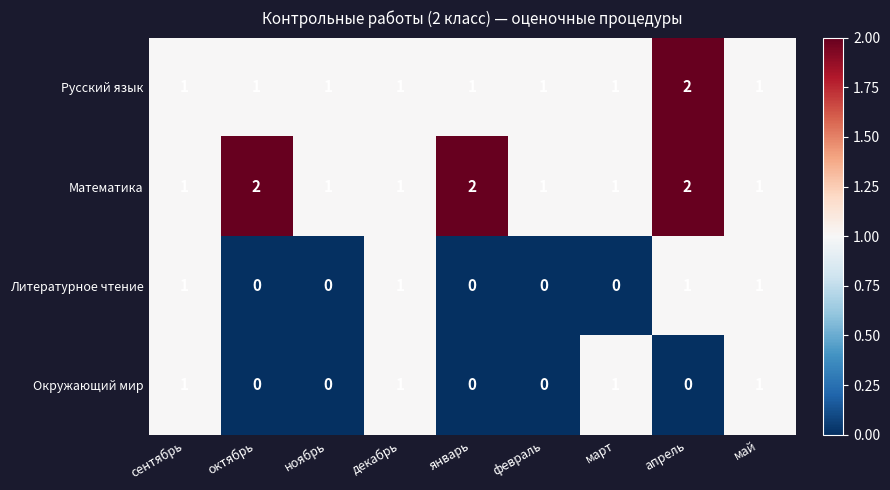

How many Окружающий мир values are between 0 and 1?

9